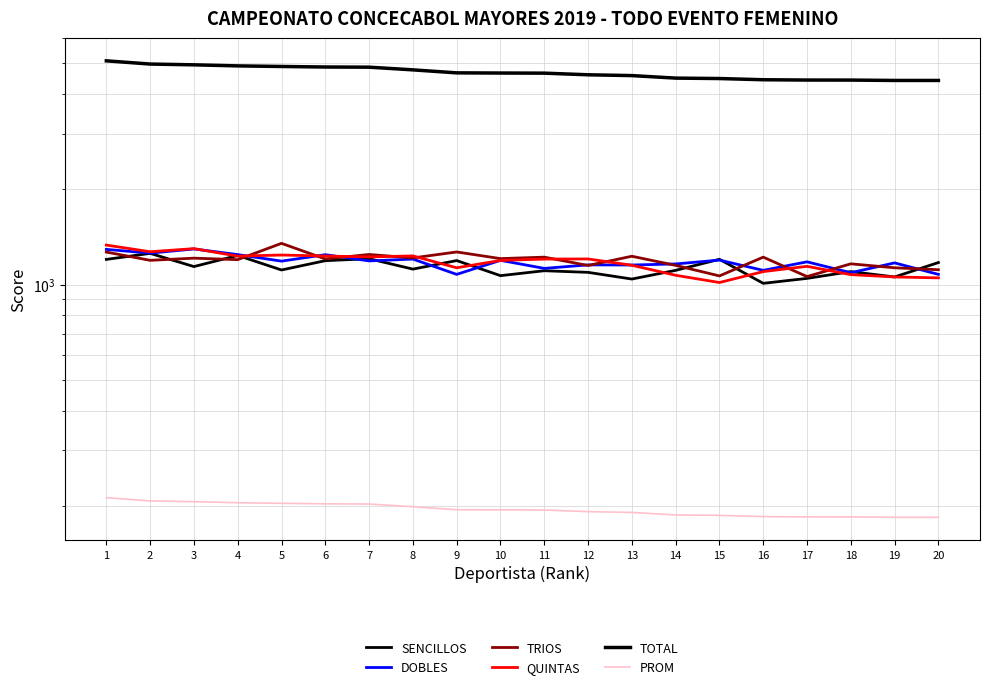

What is the sum of the TRIOS values at 7 and 10?

2455.0